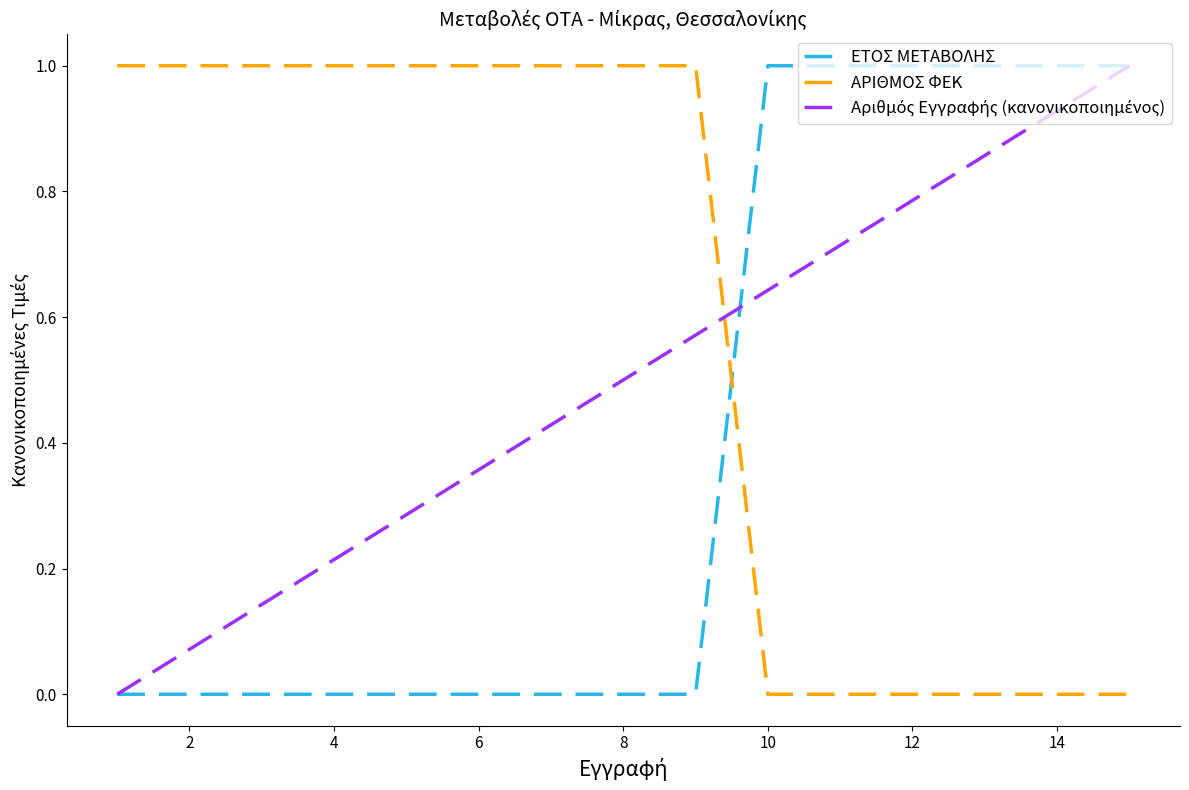

Which series has the largest total across all categories?

ΑΡΙΘΜΟΣ ΦΕΚ